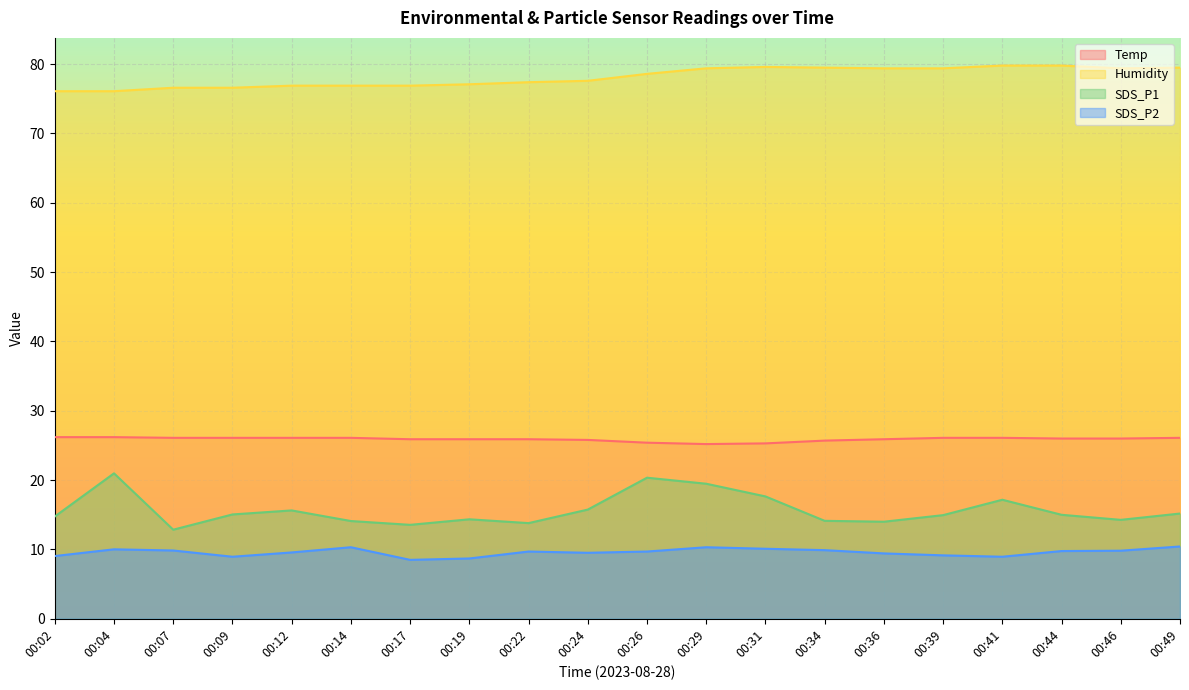

What are all the series names shown in the legend?

Temp, Humidity, SDS_P1, SDS_P2